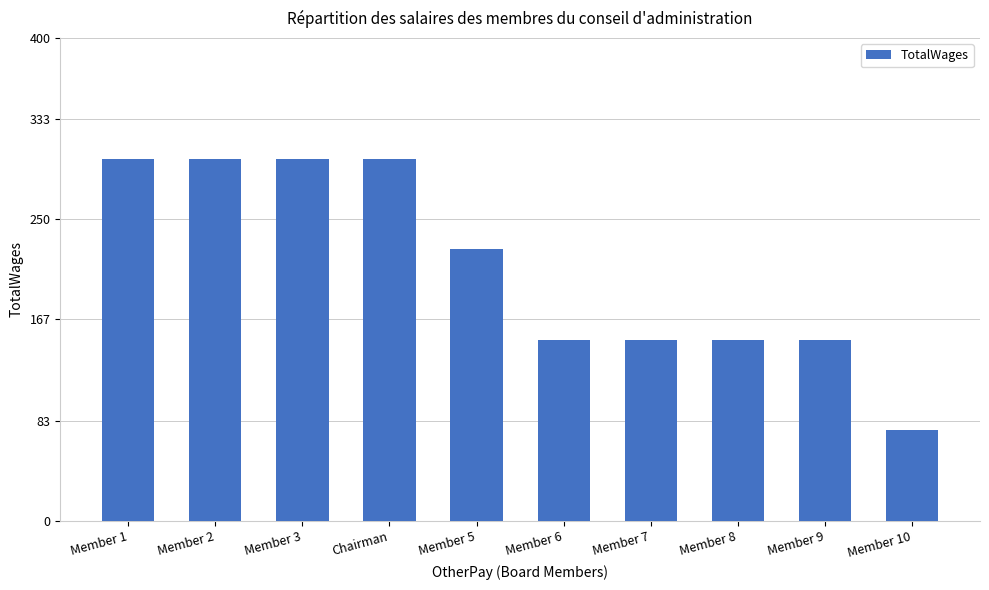

Does the chart contain any negative values?

No